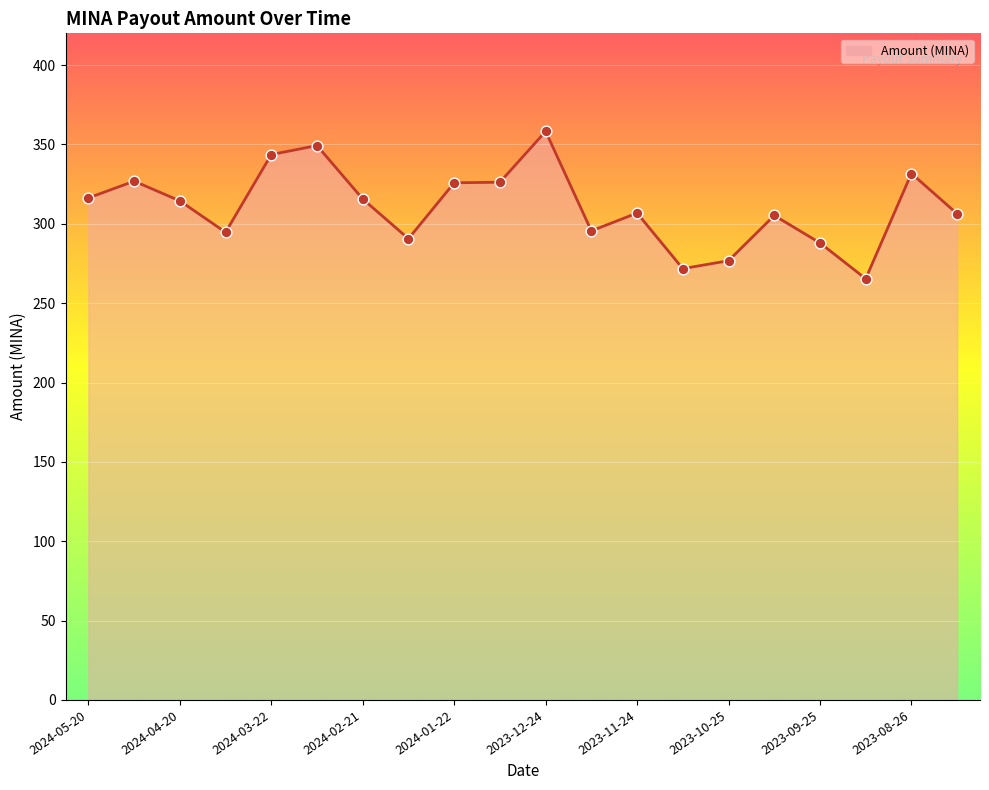

What is the greatest value displayed?

358.2